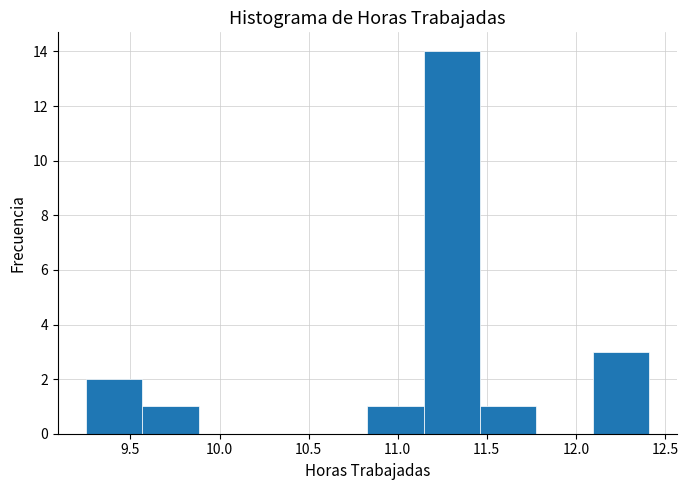

Reading left to right, list every bar in this chart as the range it spans on the x-axis followed by its height. Neither the bar edges nor the heights are printed on the chart, so give them approximately, as read against the axes.

9.25 to 9.55: 2
9.55 to 9.90: 1
9.90 to 10.20: 0
10.20 to 10.50: 0
10.50 to 10.85: 0
10.85 to 11.15: 1
11.15 to 11.45: 14
11.45 to 11.80: 1
11.80 to 12.10: 0
12.10 to 12.40: 3